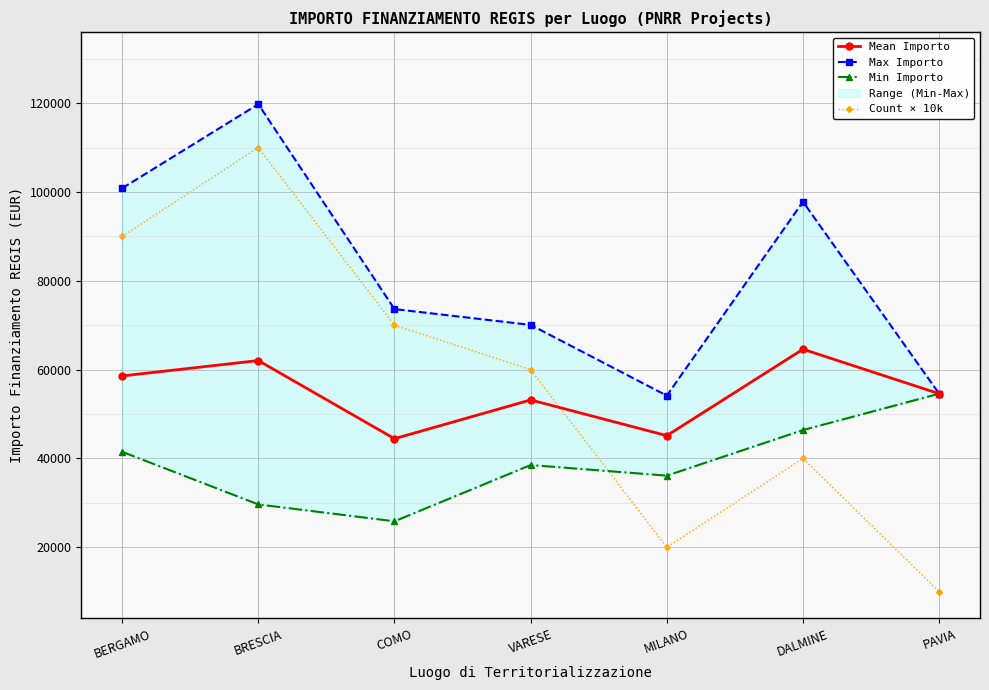

What is the difference between the highest and lowest values at BERGAMO?

59351.1